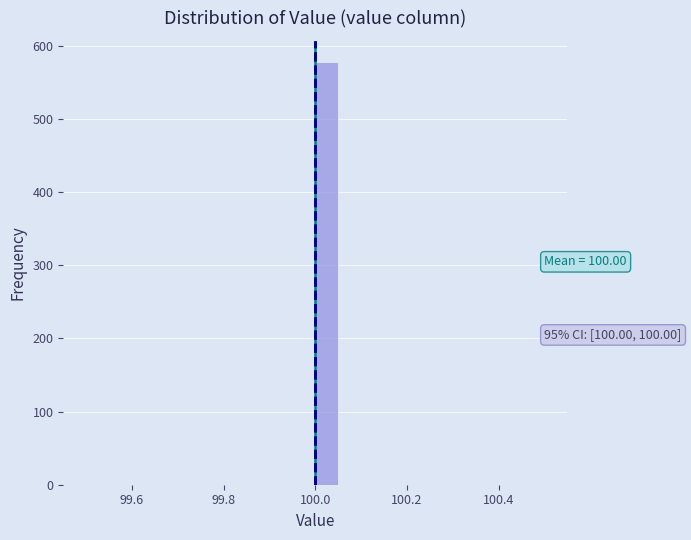

Read against the x-axis, roughly where is the centre of the tallest bar?

100.02